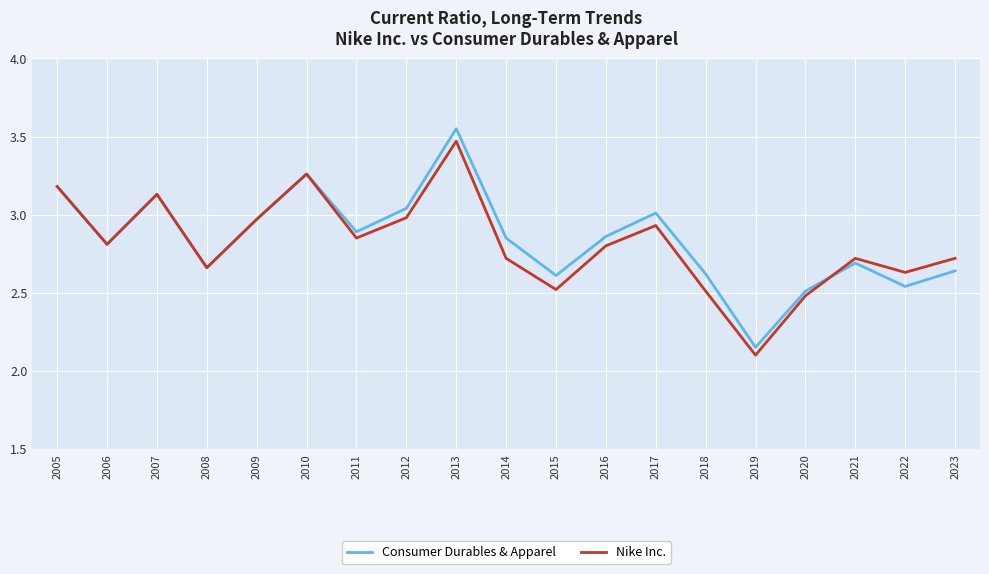

At which label is Nike Inc. closest to 2?

2019